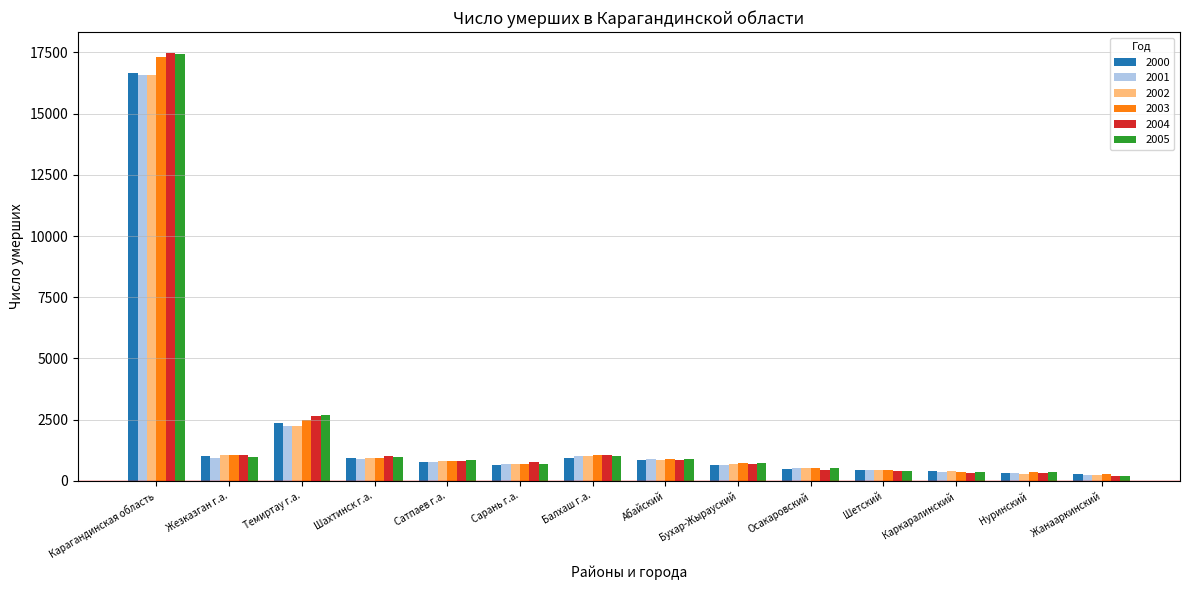

What is the average value of the 2004 series?

2007